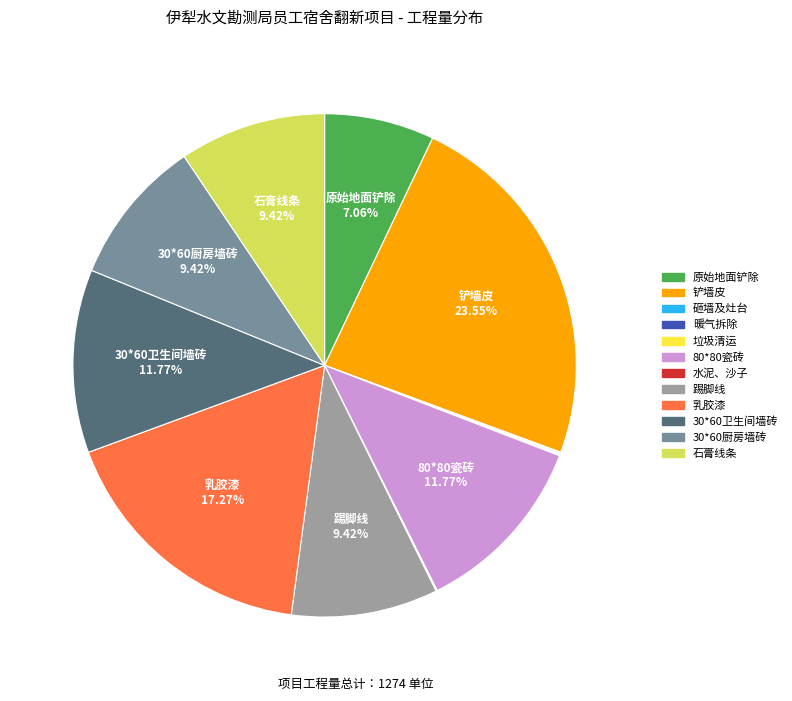

Is 踢脚线 the majority of the pie?

No